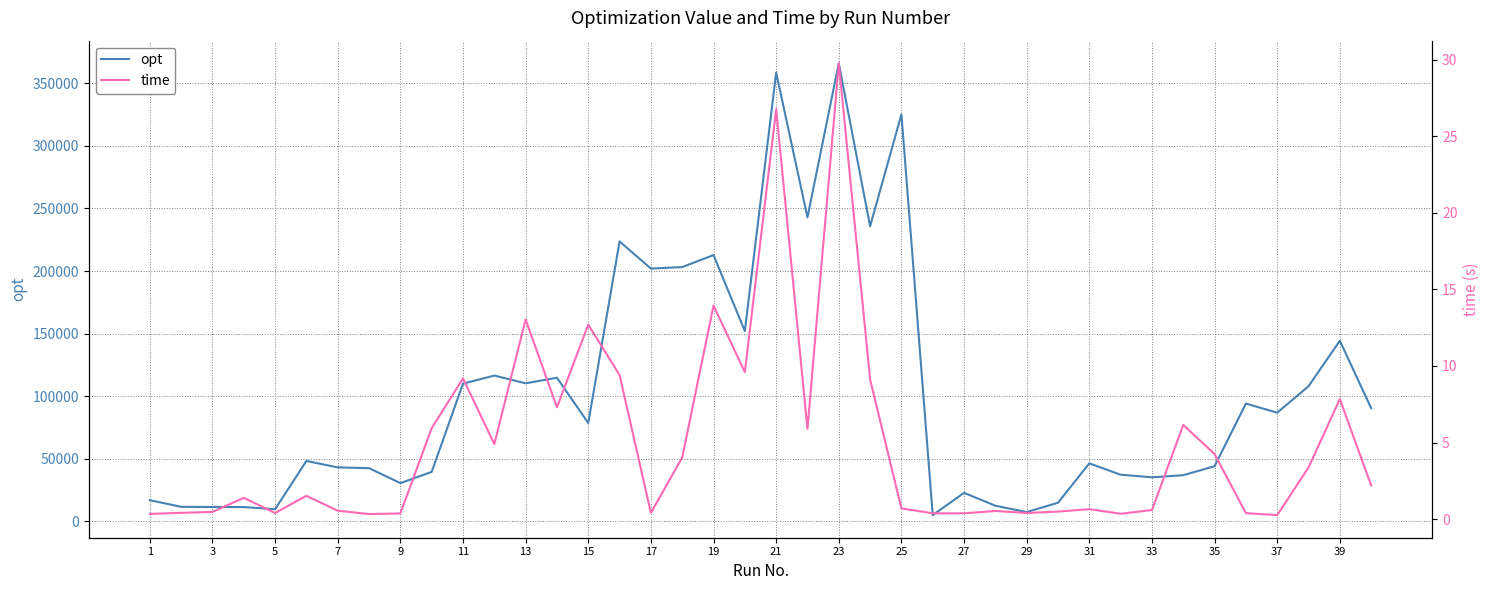

What is the maximum value for opt?

366004